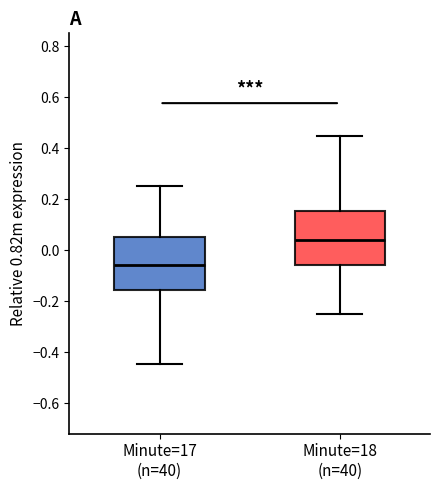

Where is the upper edge of the box for Minute=17 (n=40) on the y-axis? The values are not printed on the chart, so give them approximately, as read against the axis.

0.06